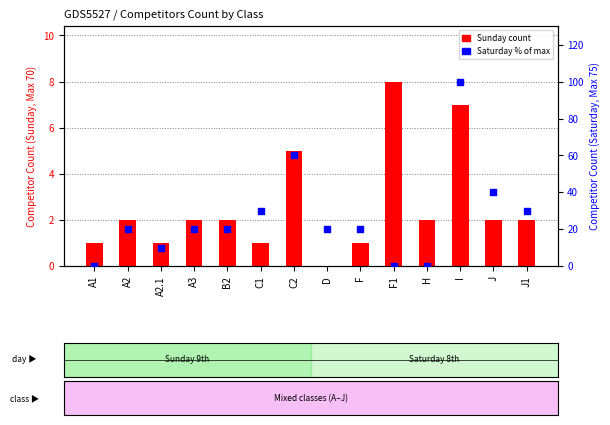

Which series has the largest Y range (max minus min)?

Saturday % of max